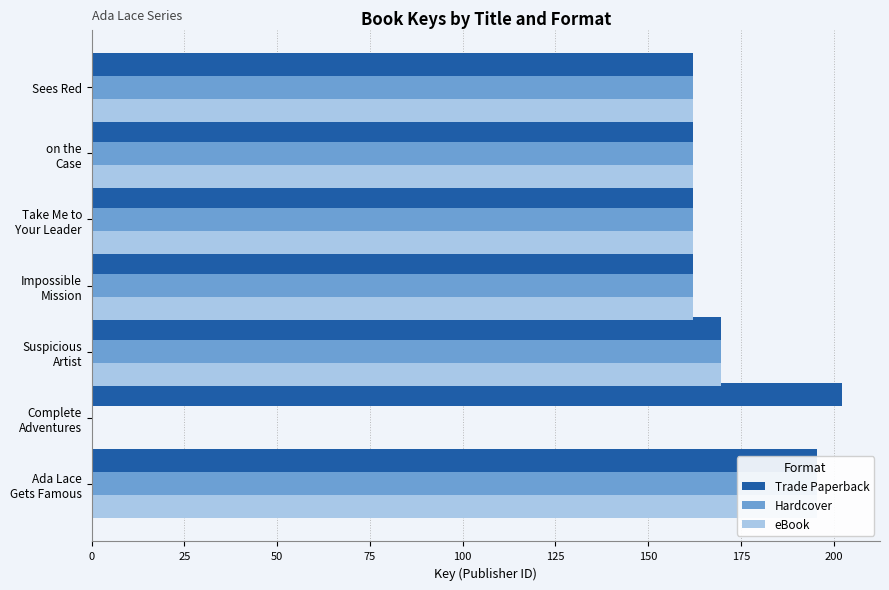

How many values in the eBook series are below 161999012?

3